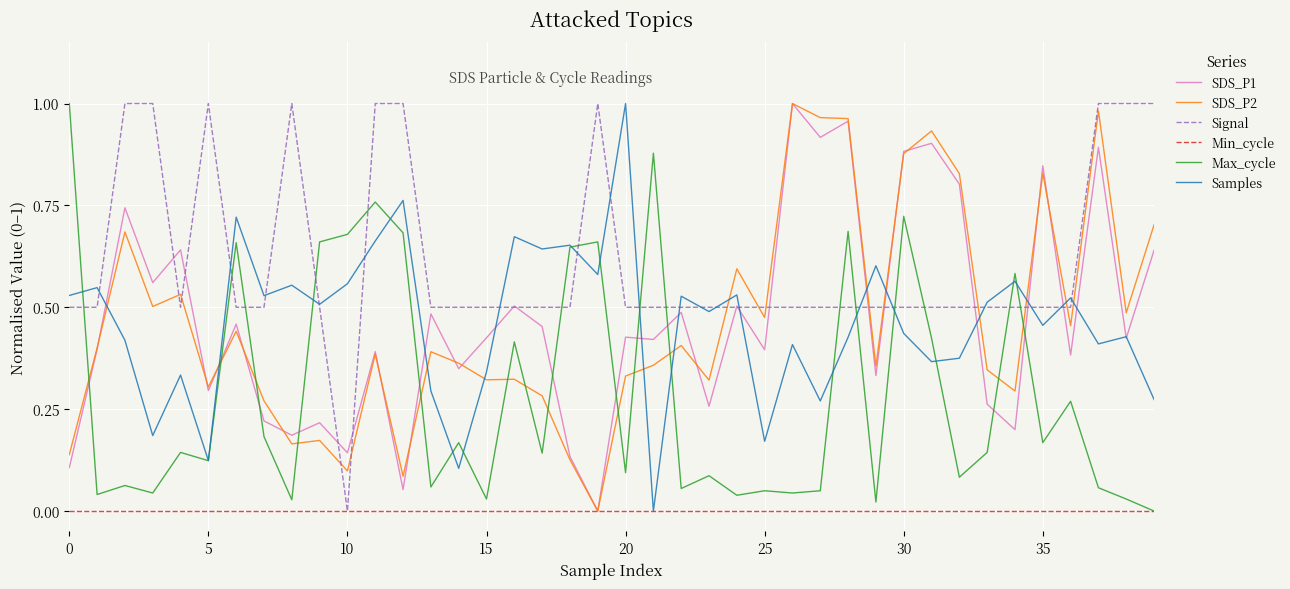

True or false: Max_cycle and SDS_P2 intersect in this chart.

True